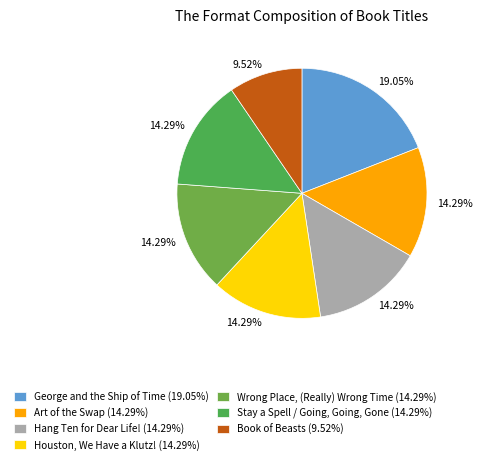

To the nearest percent, what is the difference between the largest and smallest slice percentages?

10%